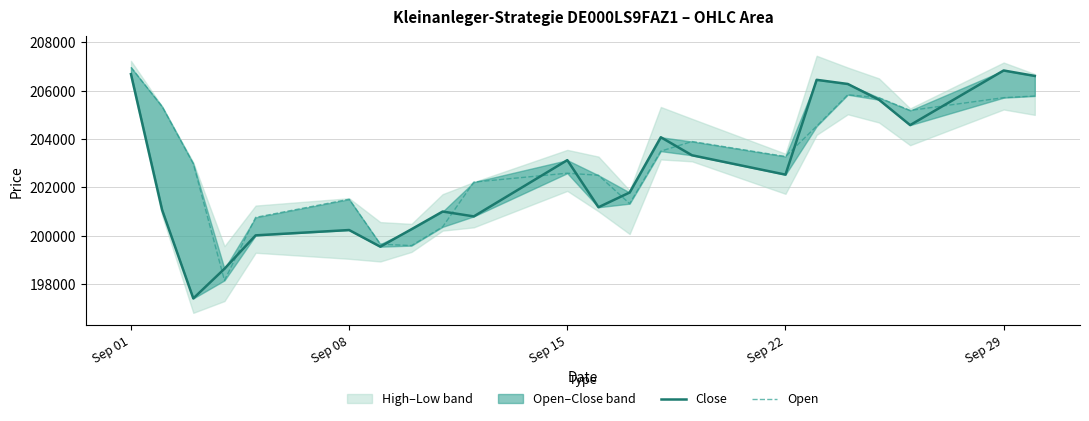

The value of Open at 8 is 294012. True or false?

False